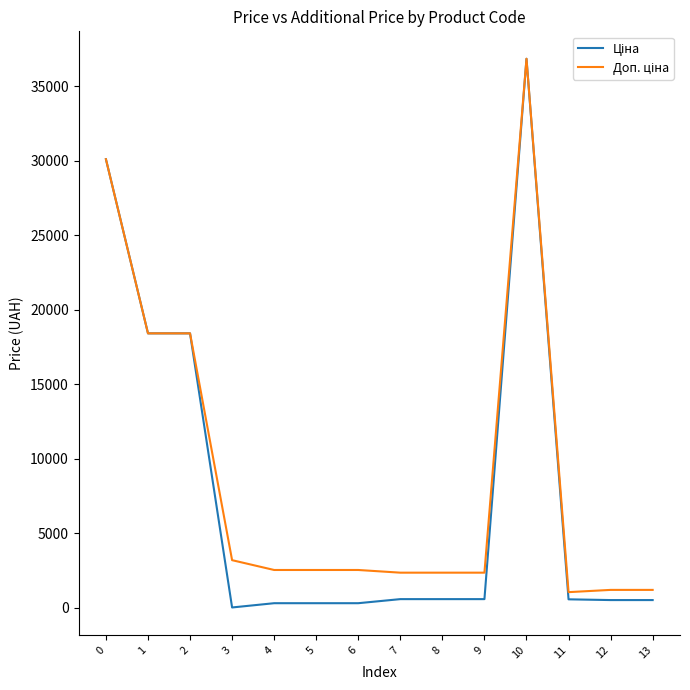

Which label corresponds to the largest value in the chart?

10